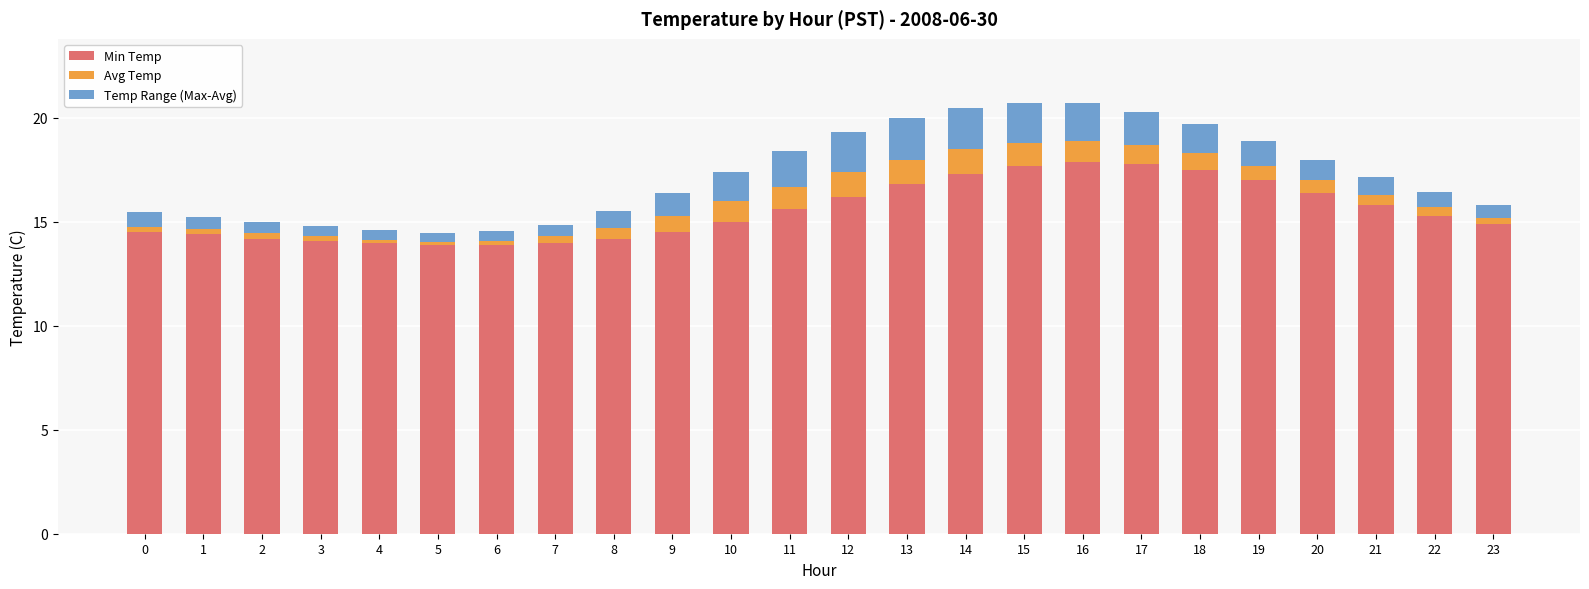

True or false: Min Temp has a value of 16.4 at 20.

True